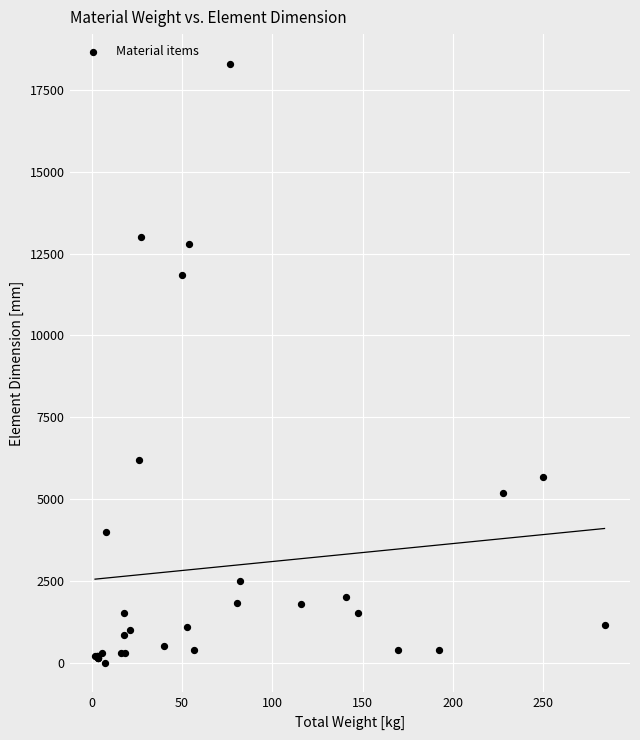

What Y value in the scatter plot is closest to 9150?

11850